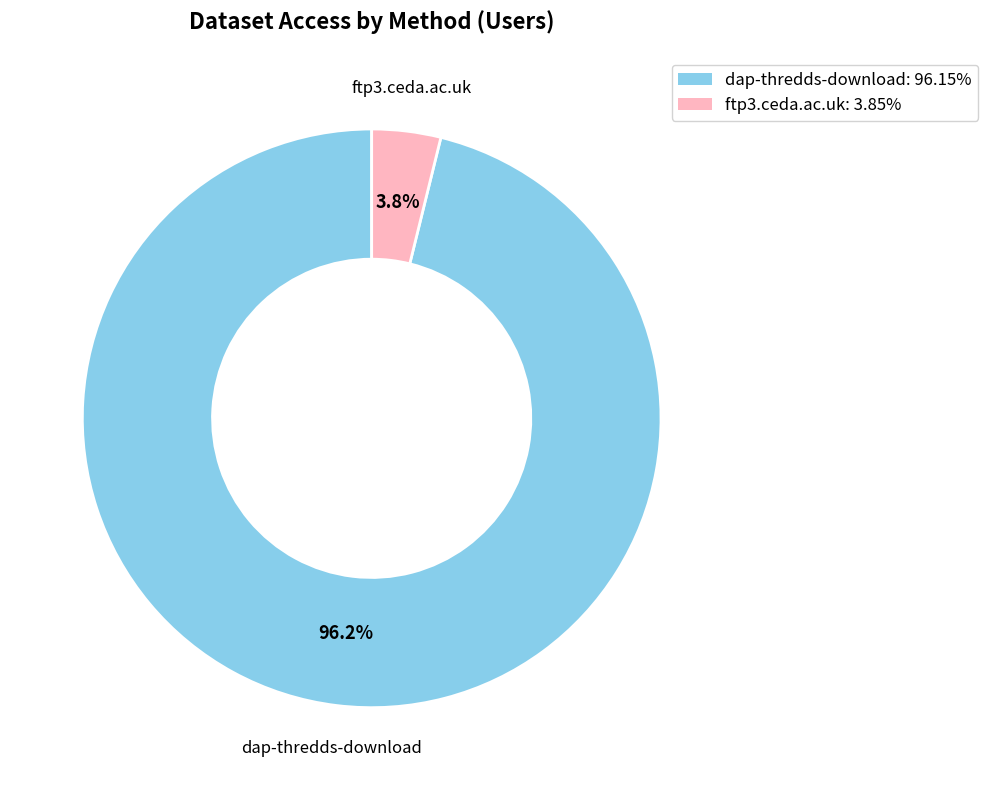

To the nearest percent, what is the average slice percentage?

50%